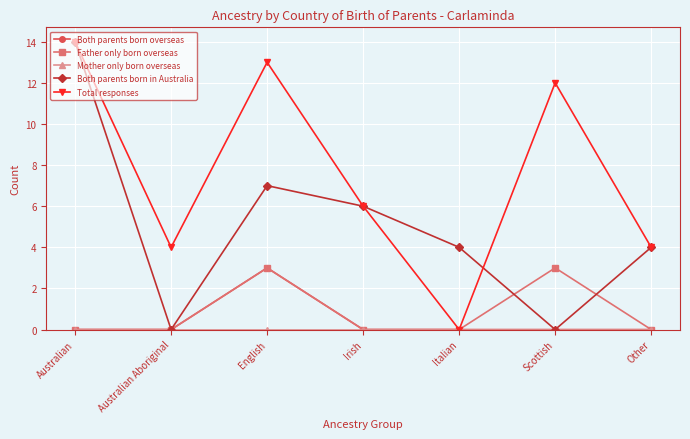

What is the label of the 1st point from the right?

Other